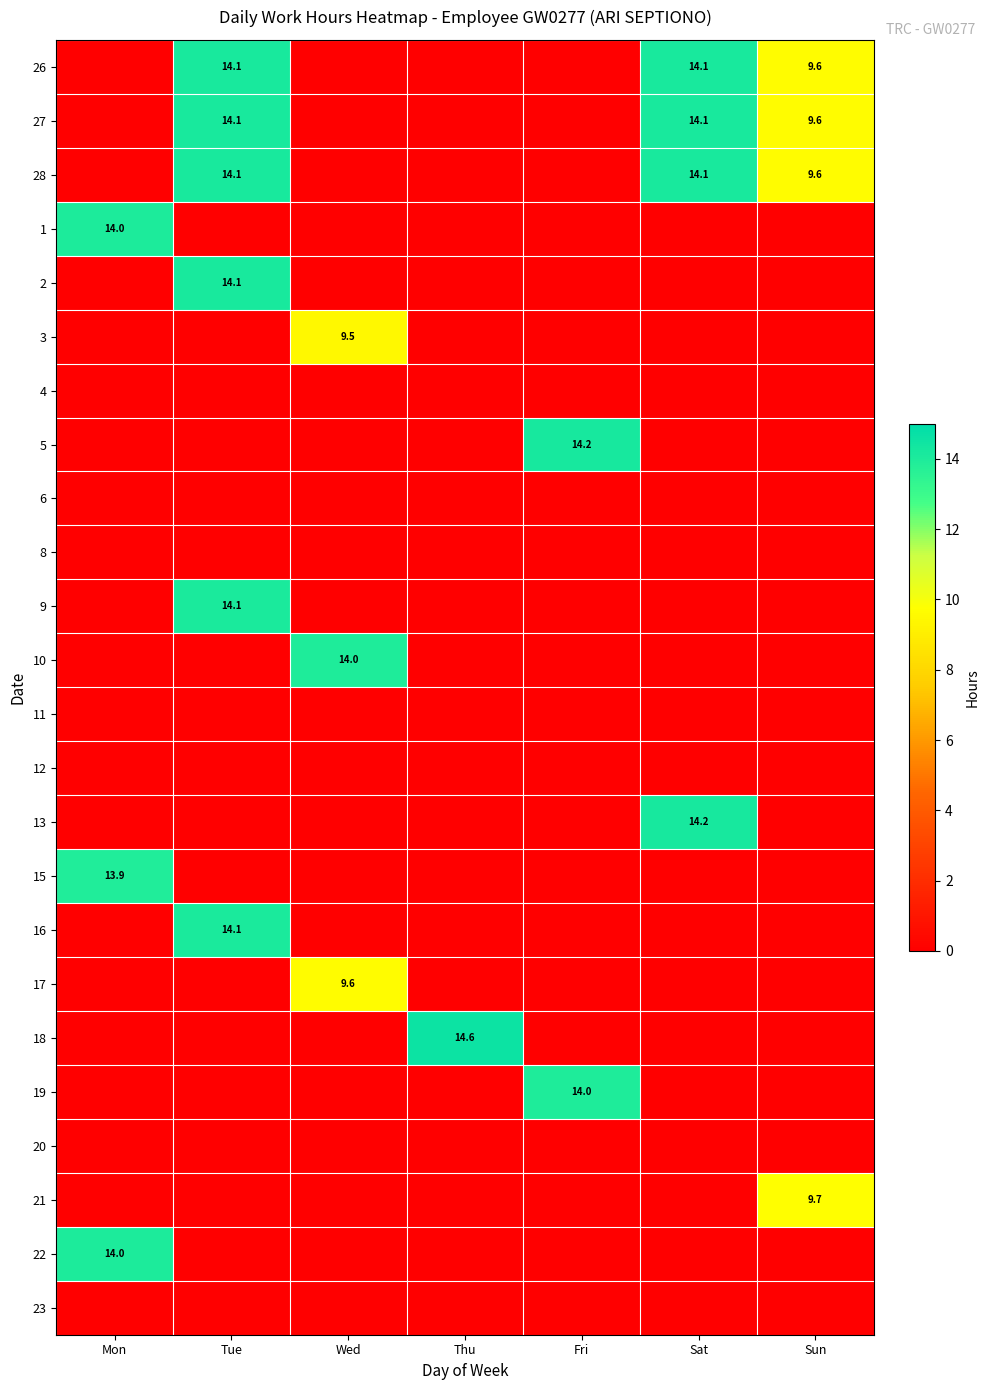

The 21 series shows 9.7 at Sun. True or false?

True